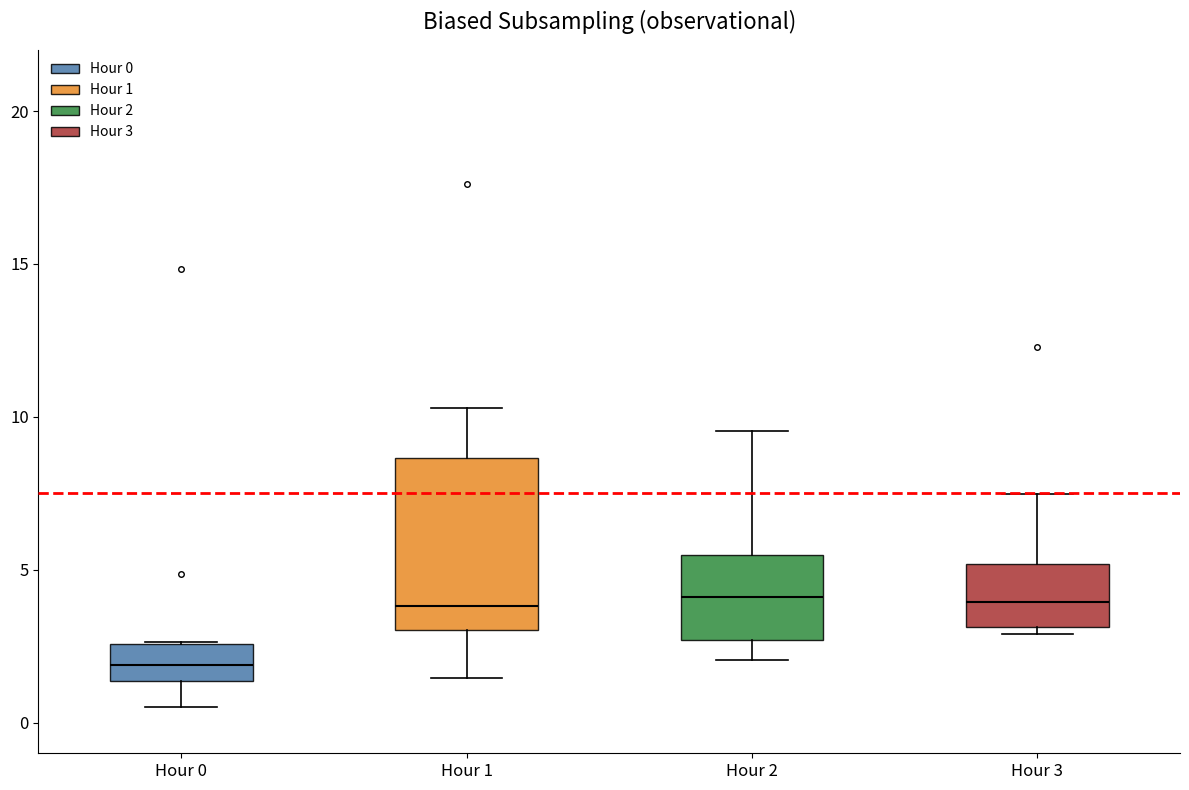

Reading left to right, read every box against the y-axis: the position of its median line, the range the box covers, and the ends of its whiskers. The values are not printed on the chart, so give them approximately, as read against the axis.

Hour 0: median 2.0, box 1.5 to 2.5, whiskers 0.5 to 2.5
Hour 1: median 4.0, box 3.0 to 8.5, whiskers 1.5 to 10.5
Hour 2: median 4.0, box 2.5 to 5.5, whiskers 2.0 to 9.5
Hour 3: median 4.0, box 3.0 to 5.0, whiskers 3.0 (just below the box's lower edge) to 7.5